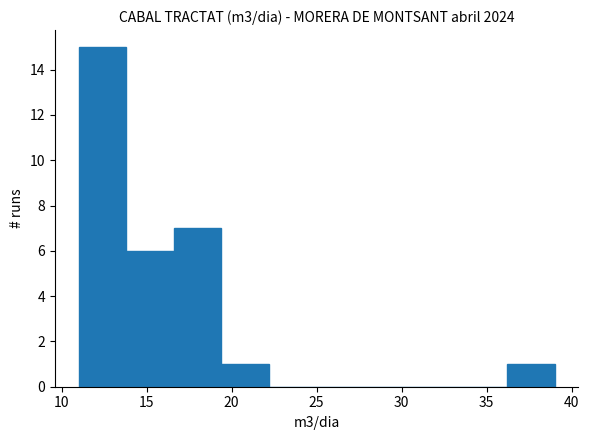

Reading left to right, list every bar in this chart as the range it spans on the x-axis followed by its height. Neither the bar edges nor the heights are printed on the chart, so give them approximately, as read against the axes.

11.0 to 13.8: 15
13.8 to 16.6: 6
16.6 to 19.4: 7
19.4 to 22.2: 1
22.2 to 25.0: 0
25.0 to 27.8: 0
27.8 to 30.6: 0
30.6 to 33.4: 0
33.4 to 36.2: 0
36.2 to 39.0: 1